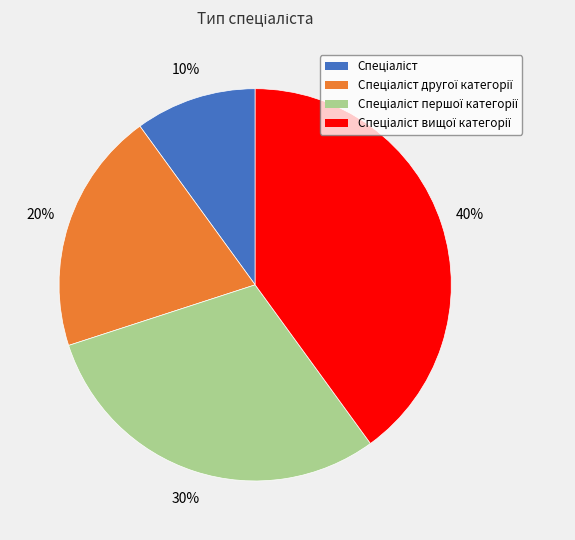

To the nearest percent, what is the difference between the largest and smallest slice percentages?

30%